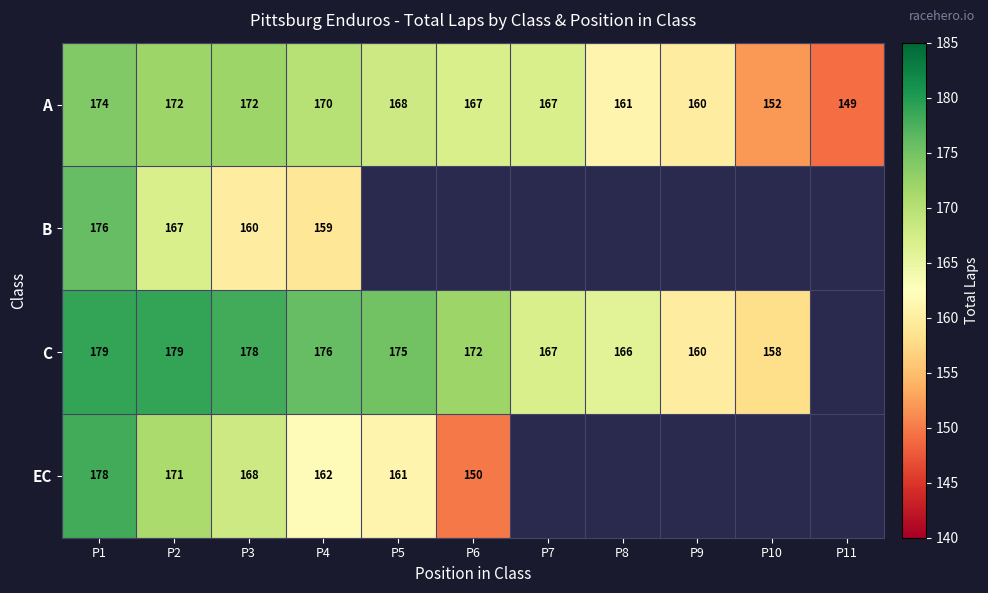

Is the value of B at P2 greater than the value of A at P11?

Yes